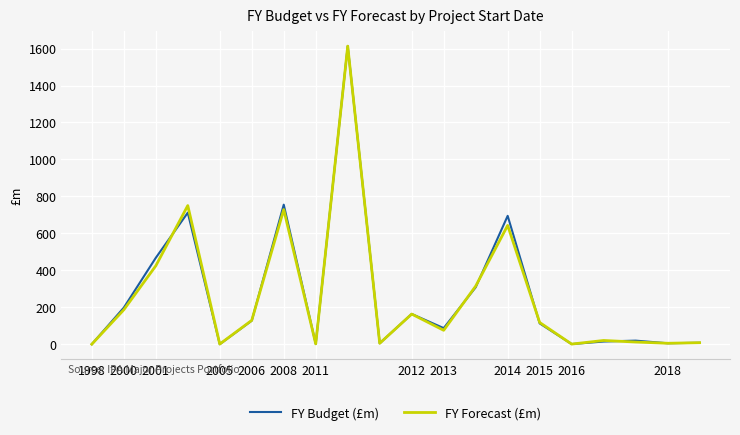

What is the maximum value for FY Budget (£m)?

1613.4